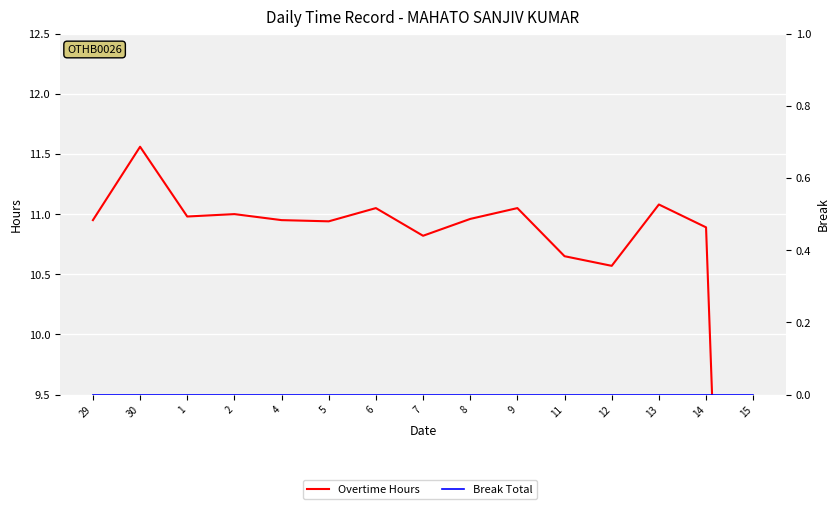

At which category does Overtime Hours reach its first local valley?

1